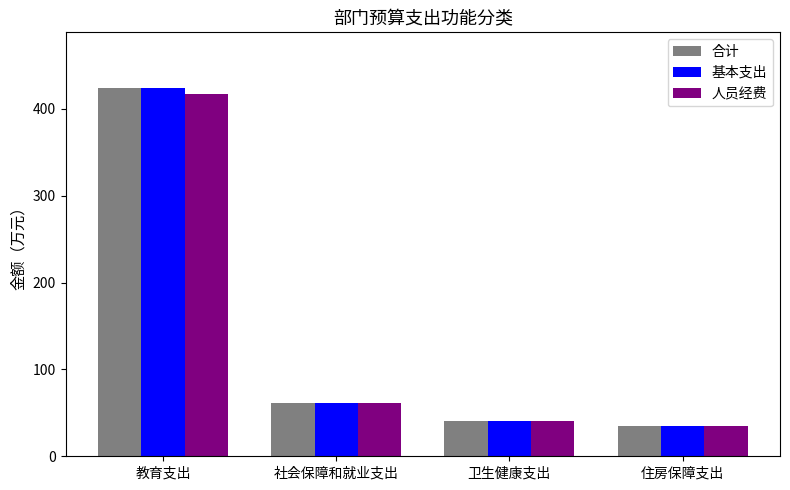

True or false: 合计 has a value of 424.4 at 教育支出.

True